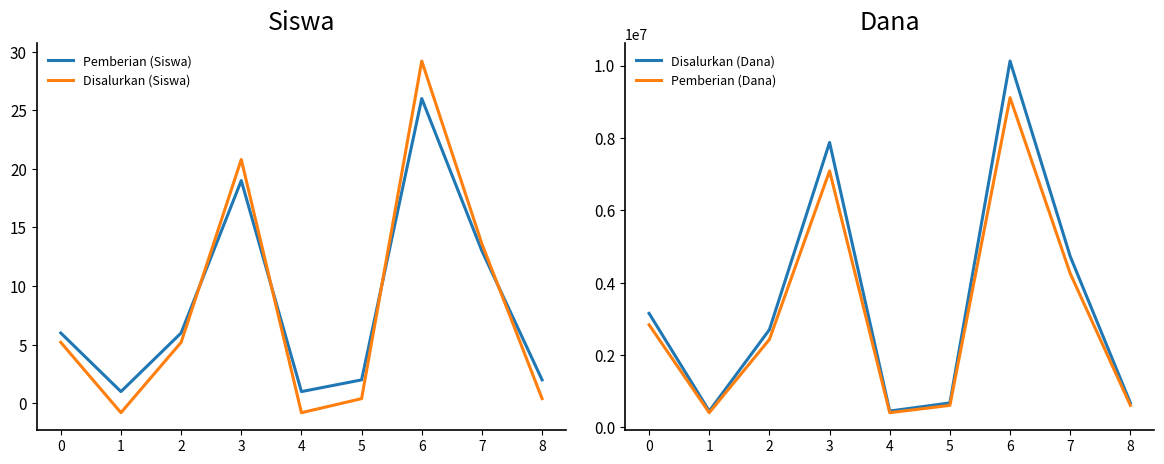

What is the difference between the Pemberian (Dana) values at 8 and 4?

202500